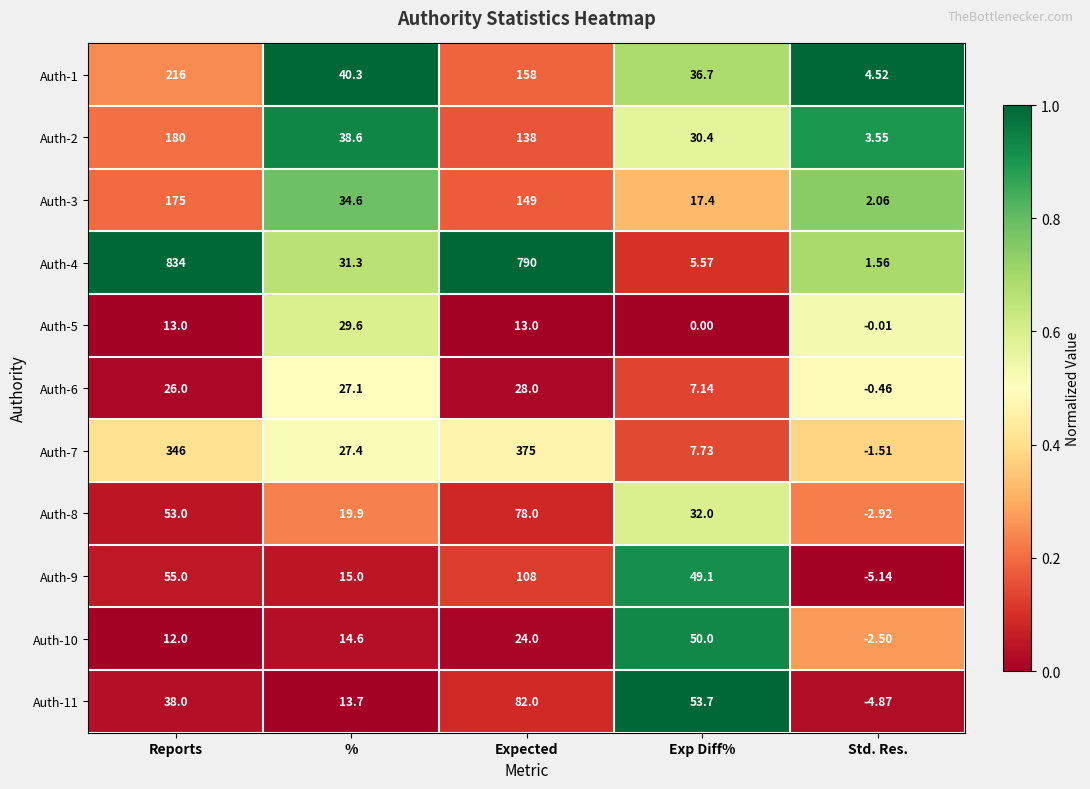

At which label does Auth-2 reach its minimum?

Std. Res.